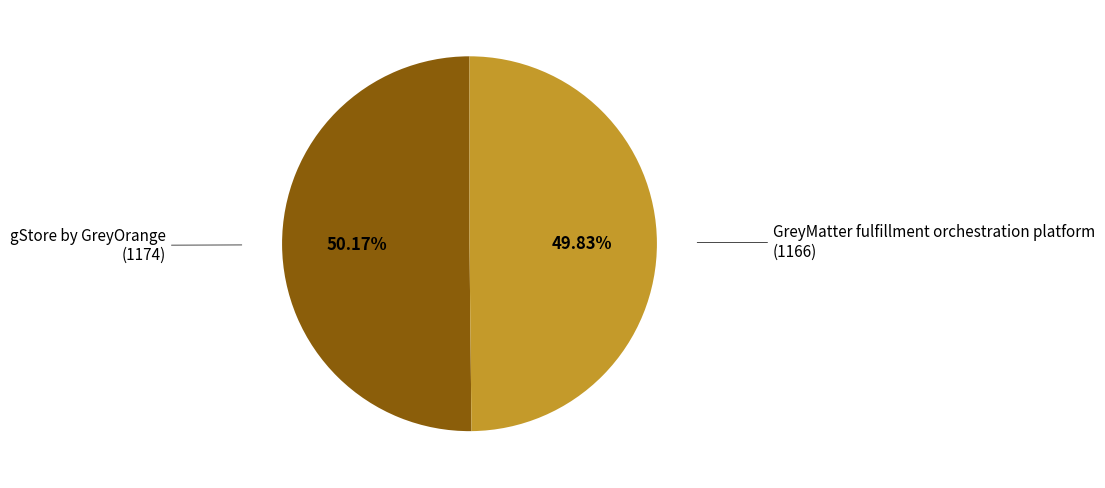

Does any single category account for the majority?

Yes